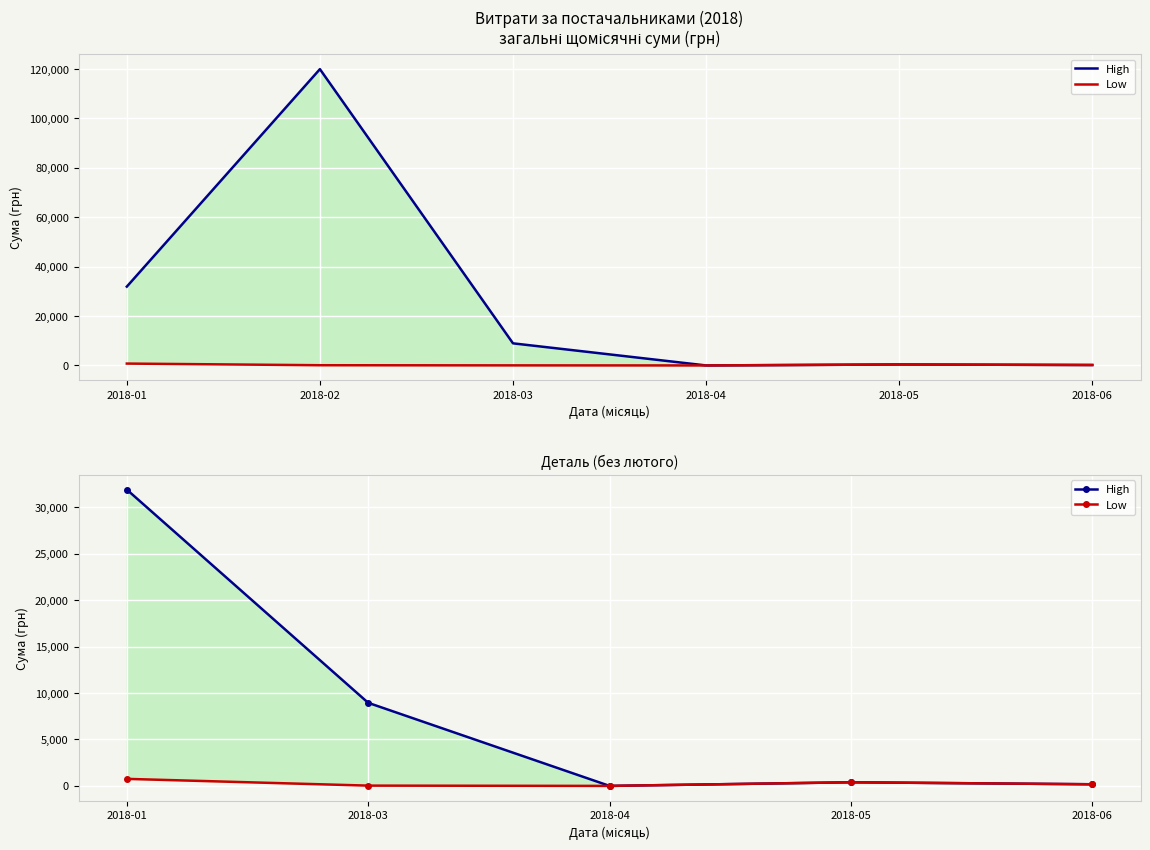

True or false: Low and High cross at least once.

False